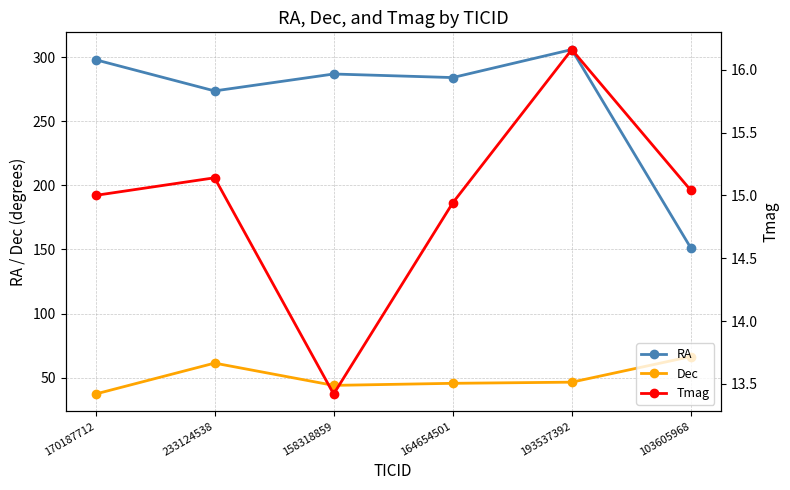

True or false: Dec and Tmag intersect in this chart.

False